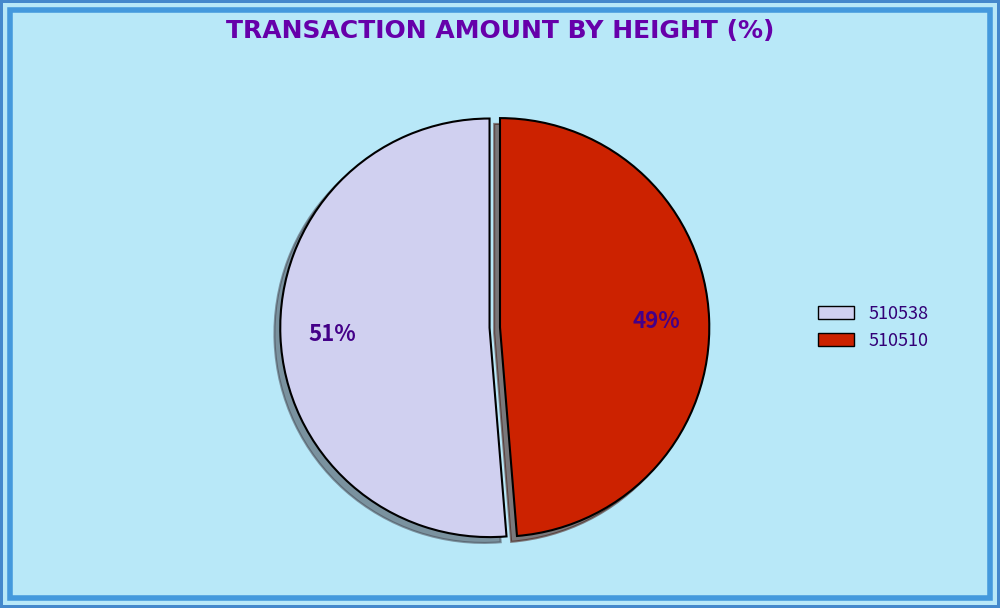

Count the number of slices in the pie.

2